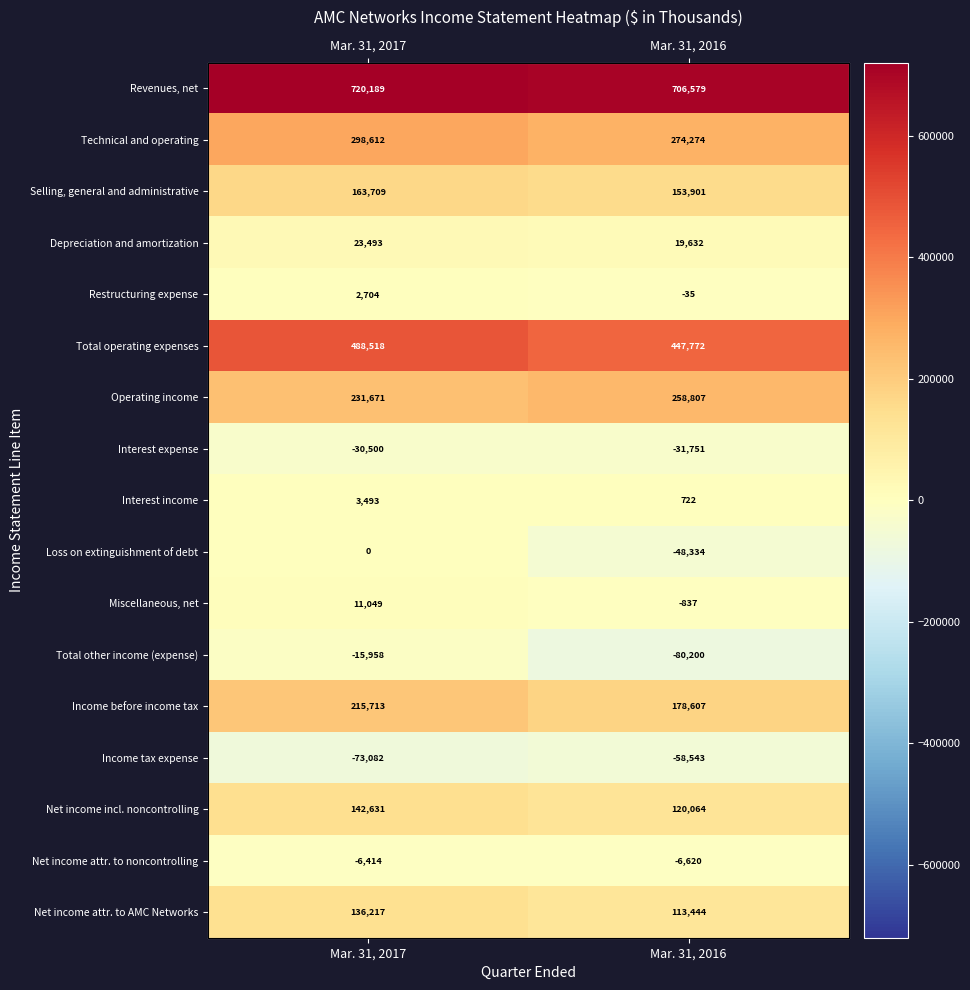

What is the average value of the Net income incl. noncontrolling series?

131348